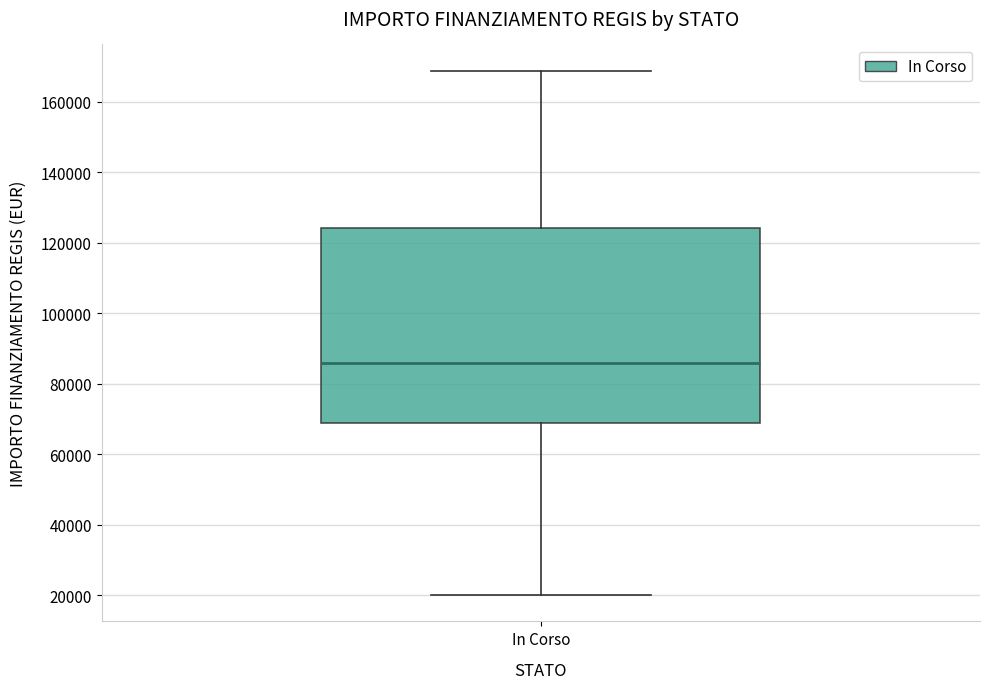

Where does the median line of the box for In Corso sit on the y-axis? The values are not printed on the chart, so give them approximately, as read against the axis.

86000